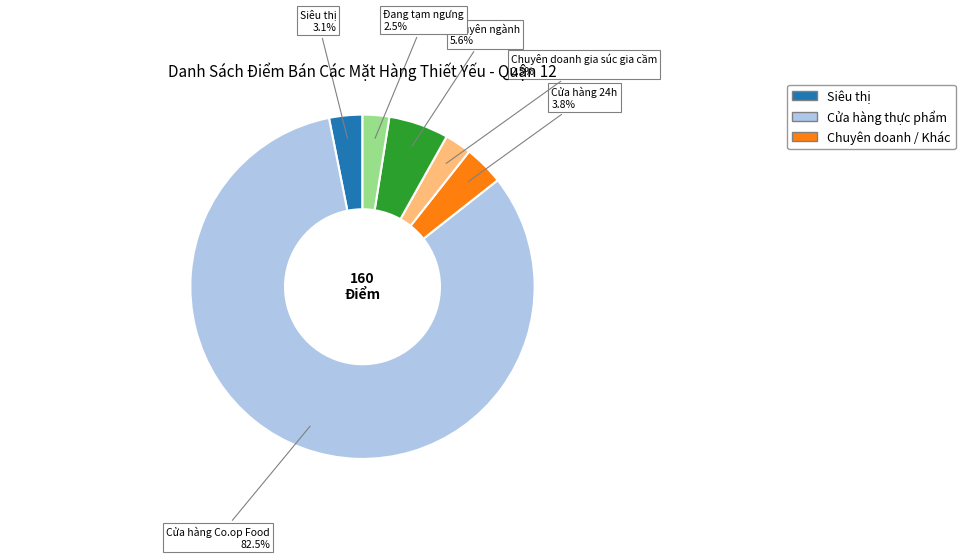

Is there a majority slice in this chart?

Yes